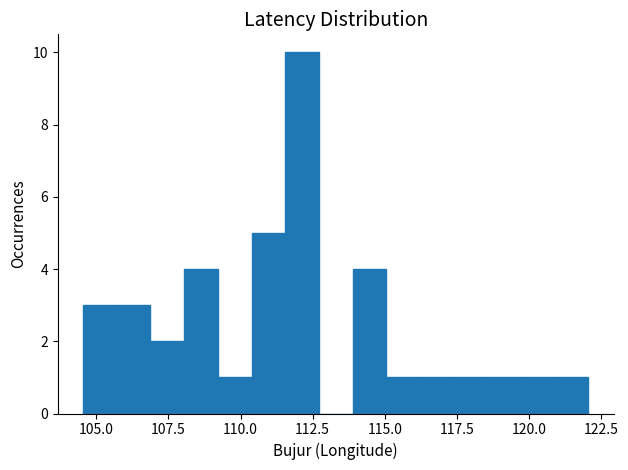

Around what value on the x-axis is the tallest bar? Give the approximate position of its centre, as read against the axis.

112.0